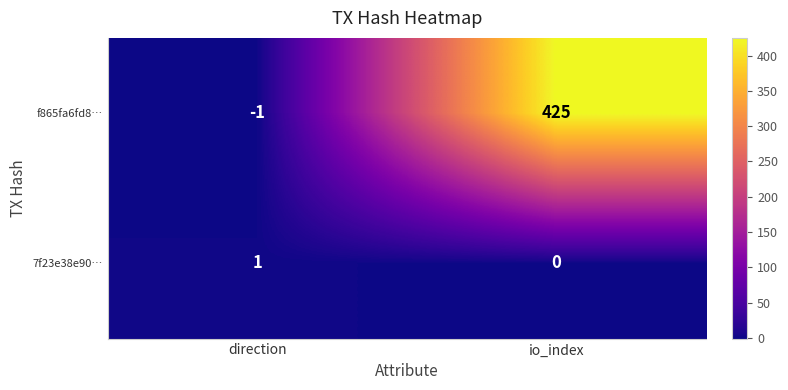

Reading right to left, extract all data points from this chart.

f865fa6fd8…: io_index=425	direction=-1
7f23e38e90…: io_index=0	direction=1